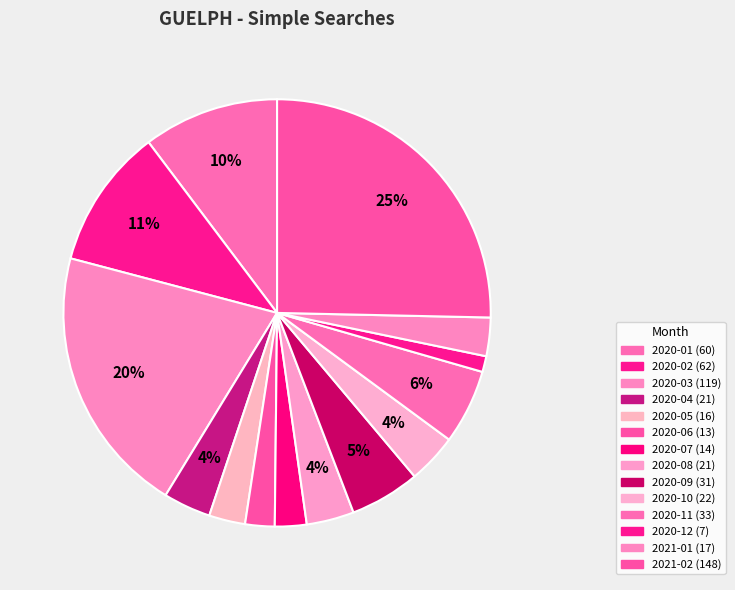

Count the number of slices in the pie.

14